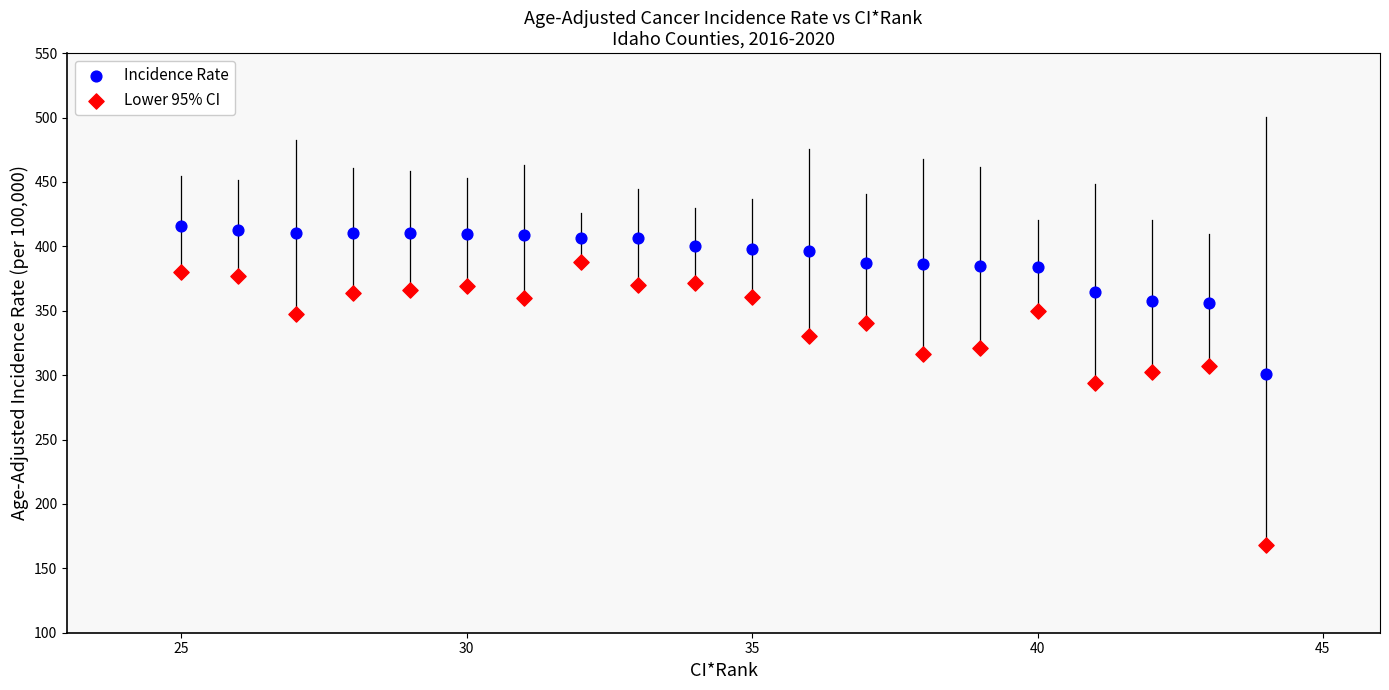

In the Lower 95% CI series, what Y value is closest to 278?

293.9